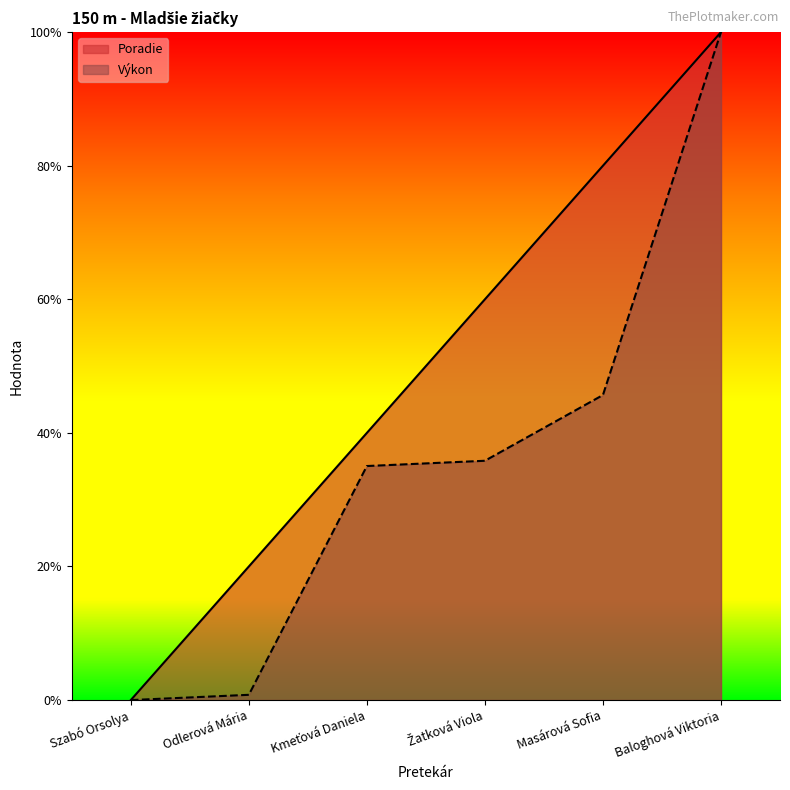

Reading left to right, transcribe all the data shown in this chart.

Poradie: 0.0	20.0	40.0	60.0	80.0	100.0
Výkon: 0.0	0.8	35.0	35.8	45.7	100.0